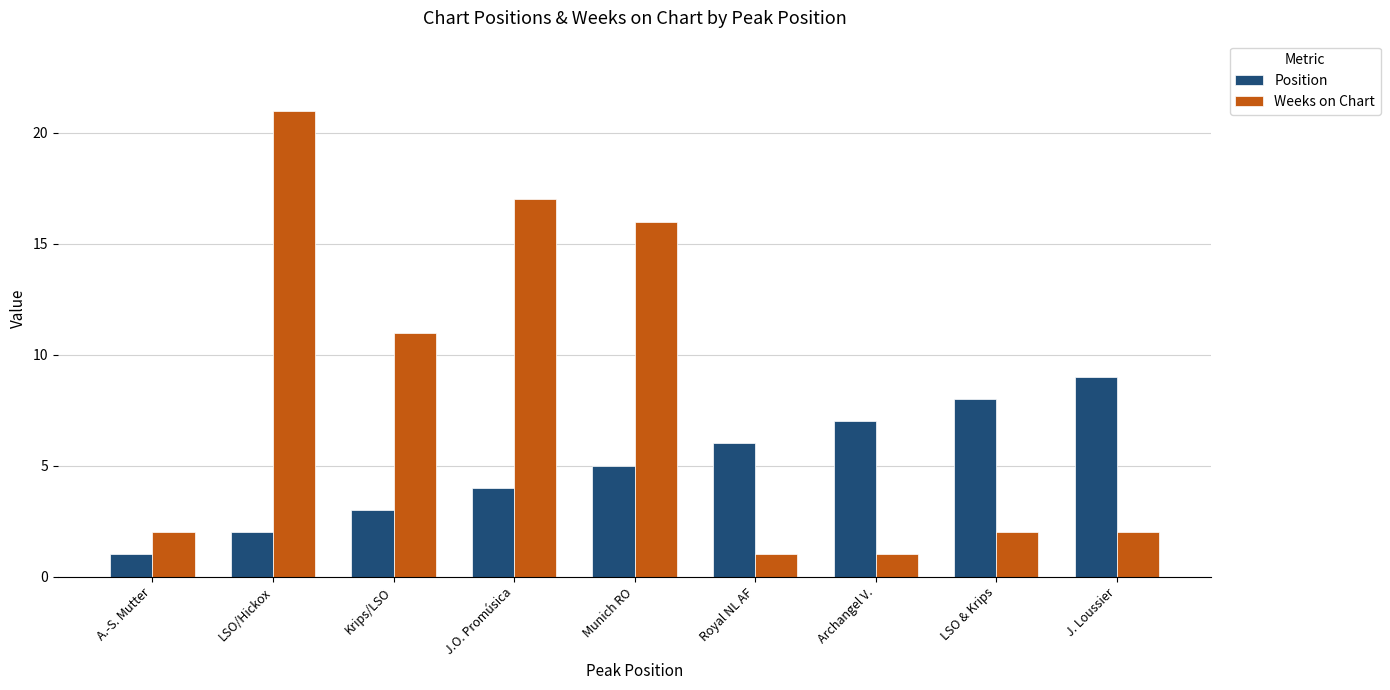

What is the sum of the Weeks on Chart values at Royal NL AF and LSO & Krips?

3